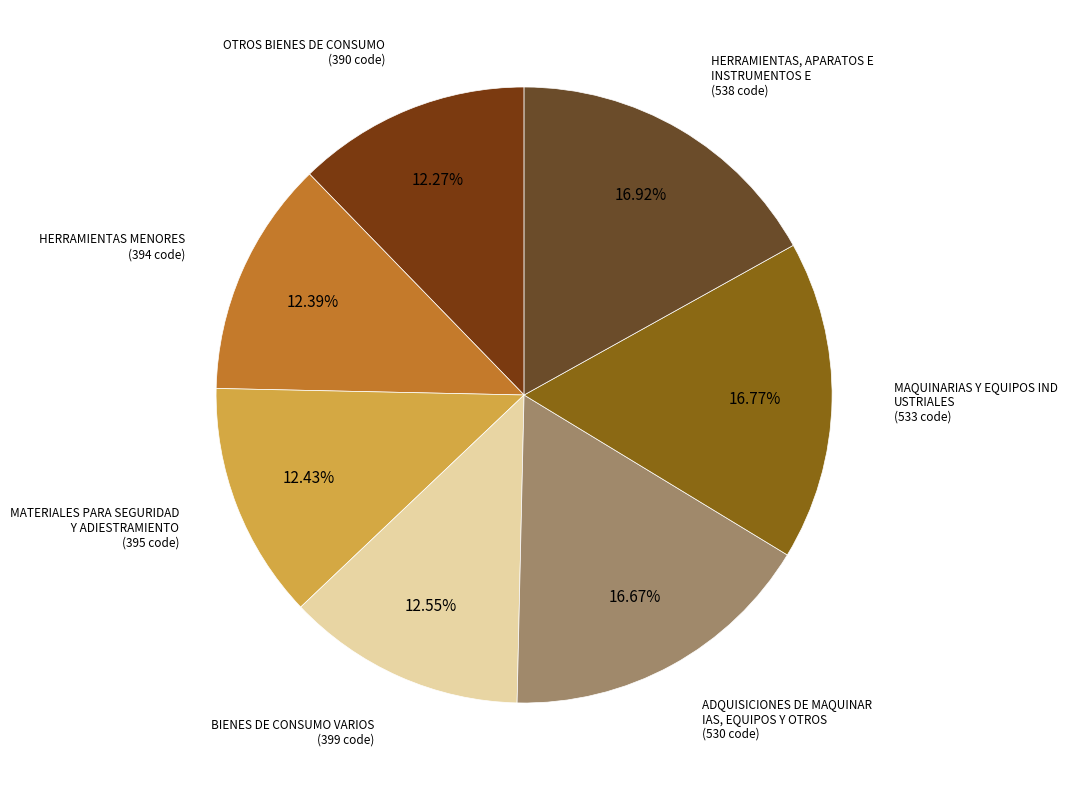

How many slices are in this pie chart?

7